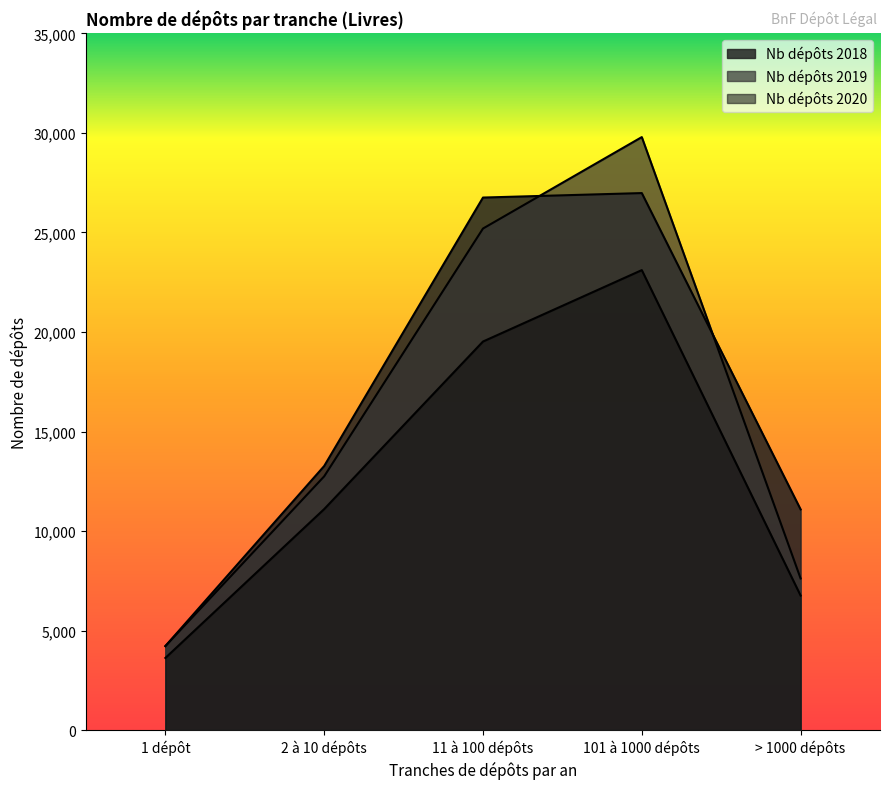

Which label corresponds to the largest value in the chart?

101 à 1000 dépôts